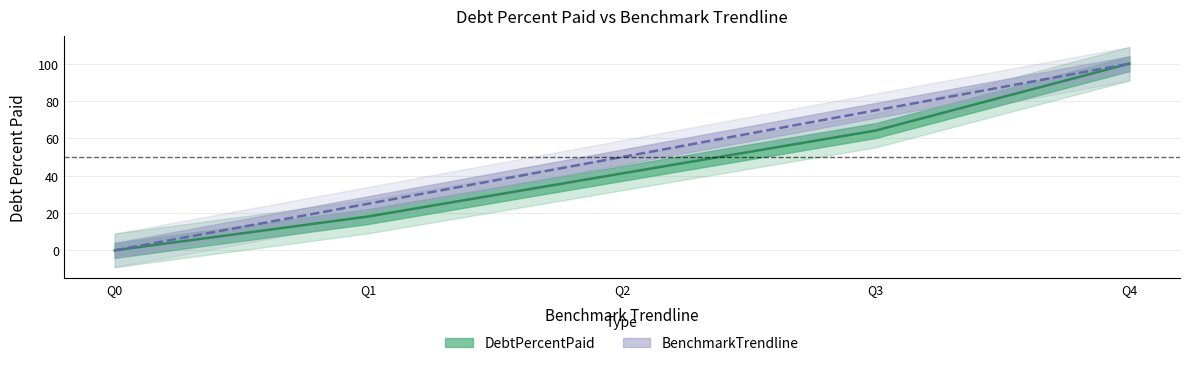

Reading right to left, what are all the values shown in this chart?

DebtPercentPaid: 100.0	64.2	41.2	18.1	0.0
BenchmarkTrendline: 100.0	75.0	50.0	25.0	0.0